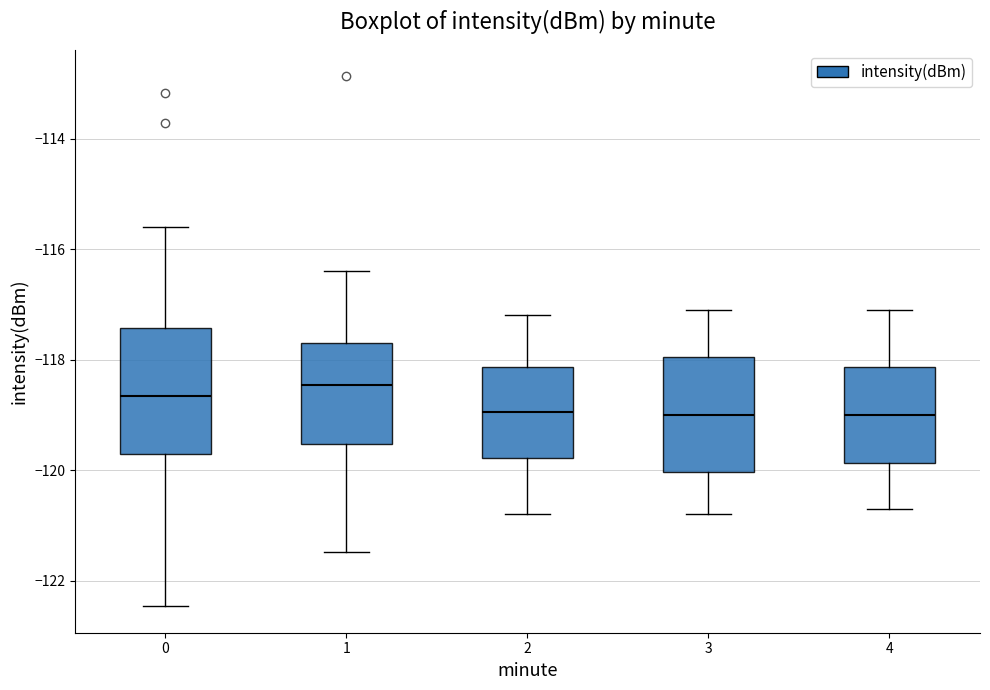

Reading left to right, transcribe this box plot: for each box, give where its median line is, the range the box spans, and where its two whiskers end, as read against the y-axis. The values are not printed on the chart, so give them approximately, as read against the axis.

0: median -118.6, box -119.8 to -117.4, whiskers -122.4 to -115.6
1: median -118.4, box -119.6 to -117.8, whiskers -121.4 to -116.4
2: median -119.0, box -119.8 to -118.2, whiskers -120.8 to -117.2
3: median -119.0, box -120.0 to -118.0, whiskers -120.8 to -117.0
4: median -119.0, box -119.8 to -118.2, whiskers -120.6 to -117.0